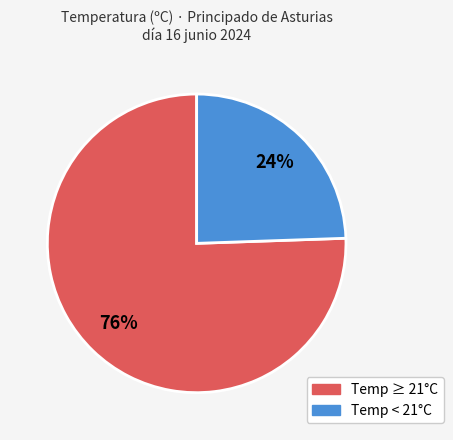

Is there any slice that represents more than half of the pie?

Yes